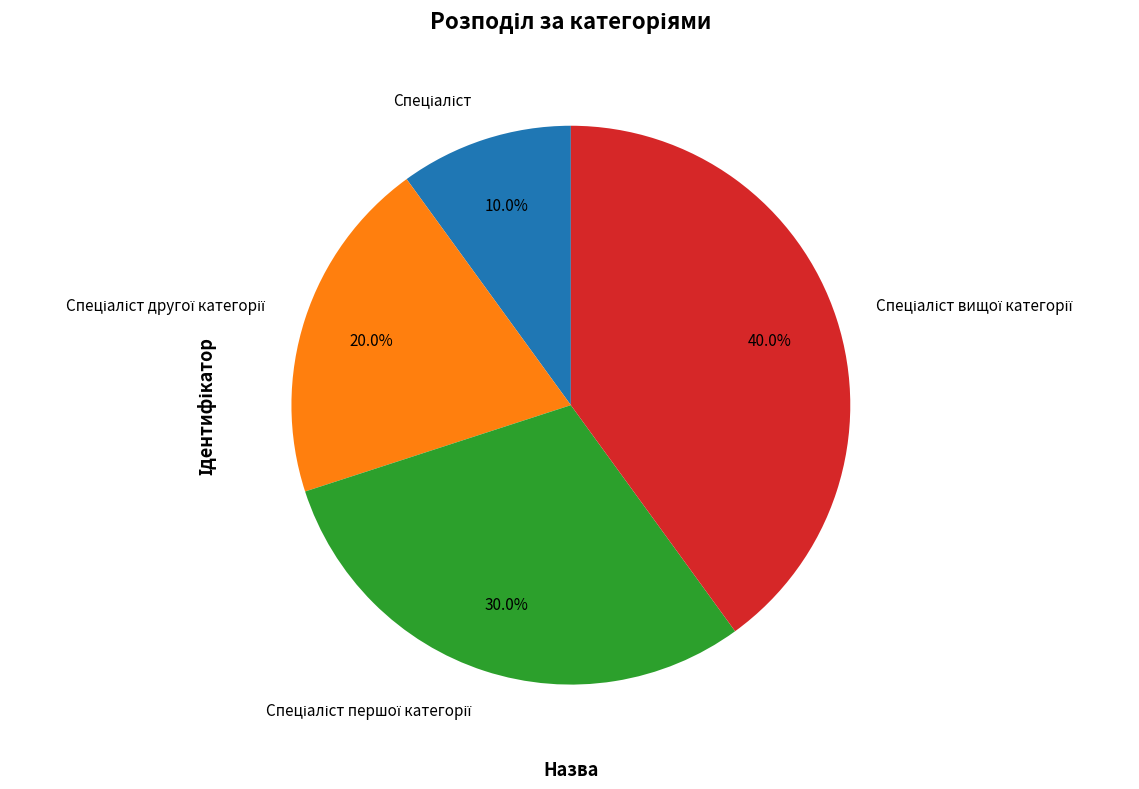

Does any single category account for the majority?

No